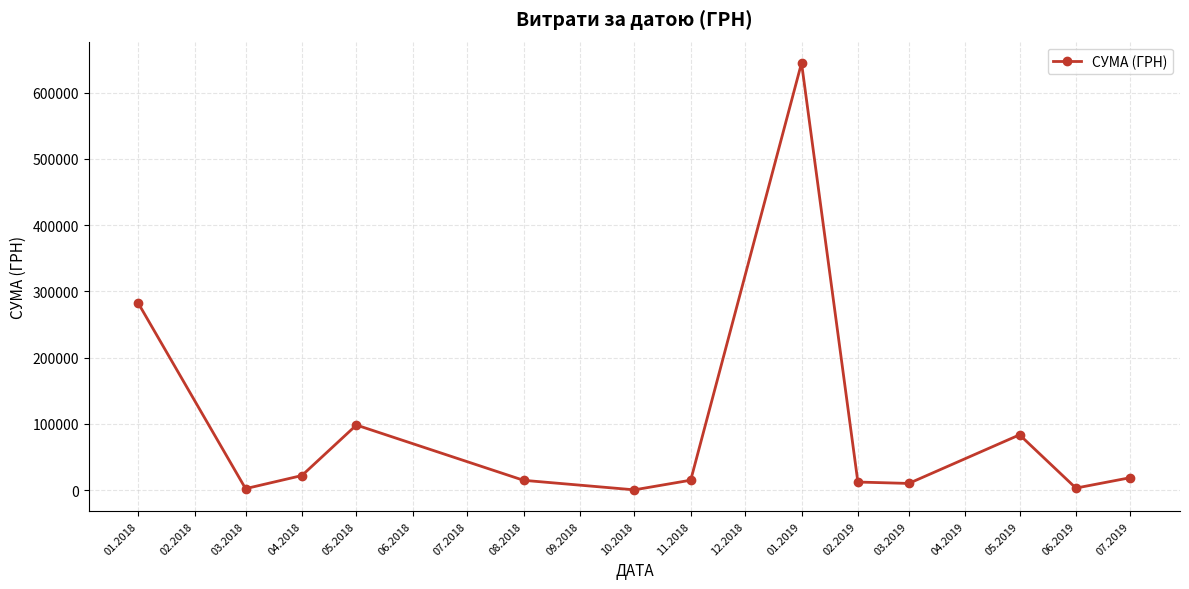

How many distinct data groups are displayed?

1